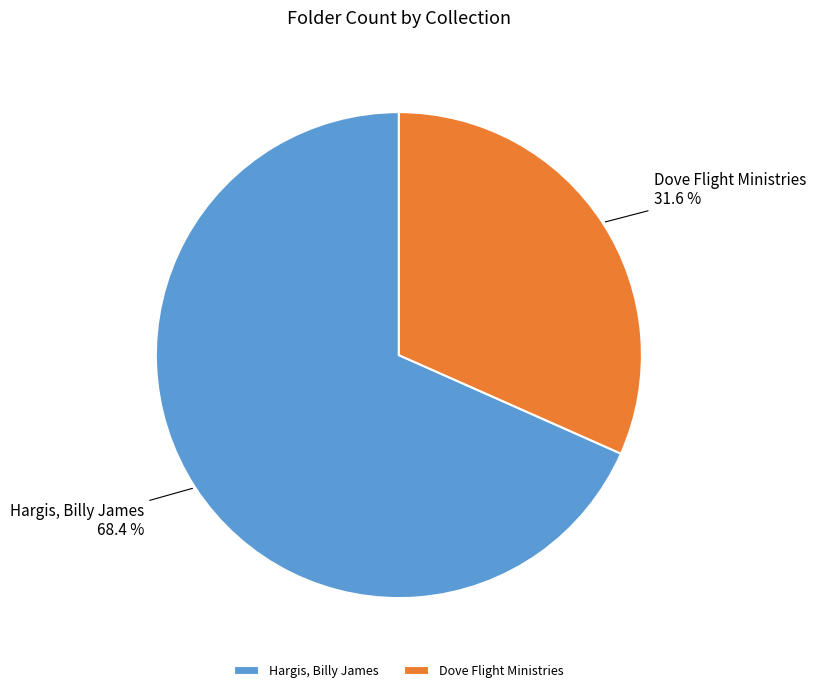

How much of the chart is everything except Hargis, Billy James?

31.6%